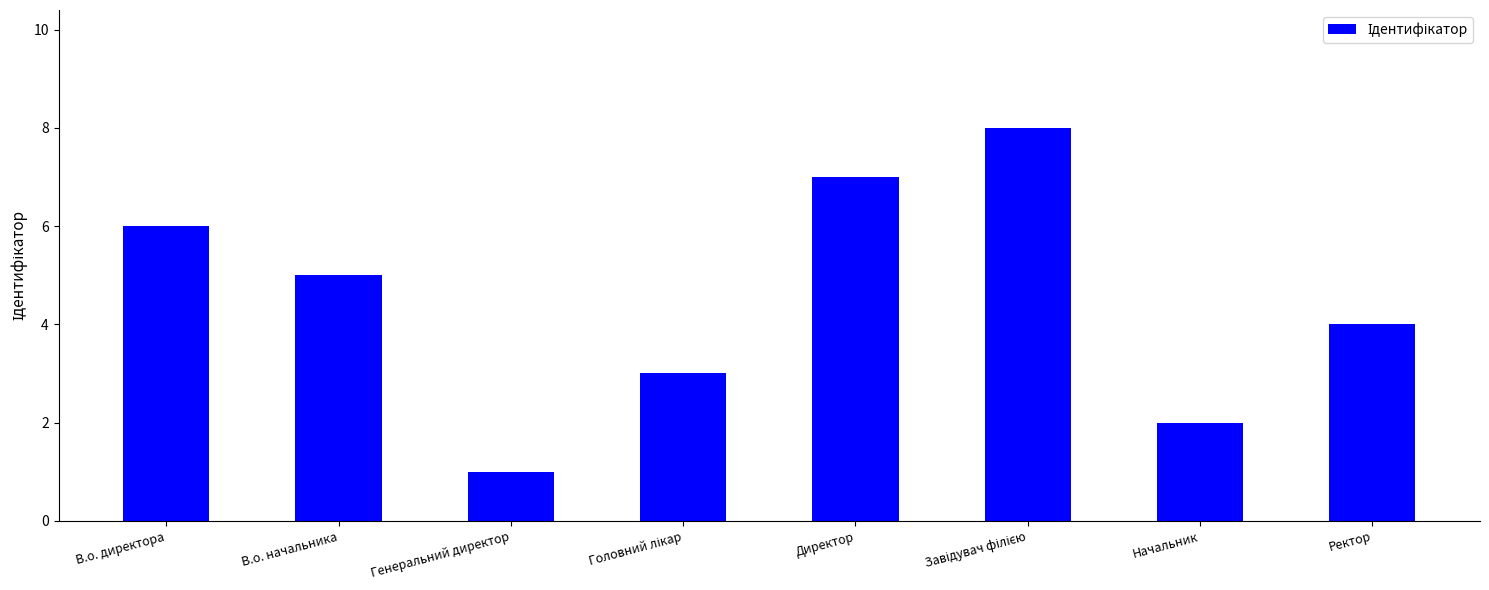

Is it true that the value at Генеральний директор is 1?

True